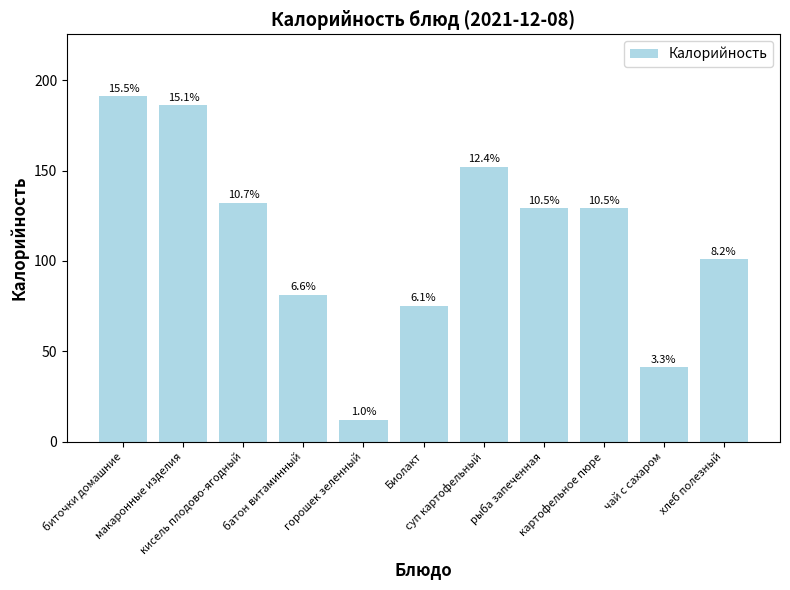

Does the chart contain stacked bars?

No